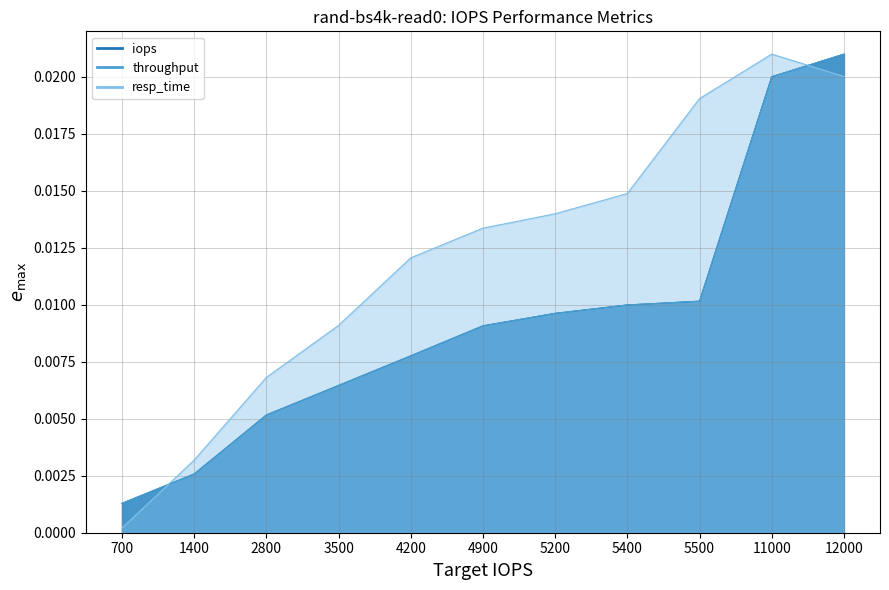

List the series in order of their peak value, highest first.

iops, throughput, resp_time